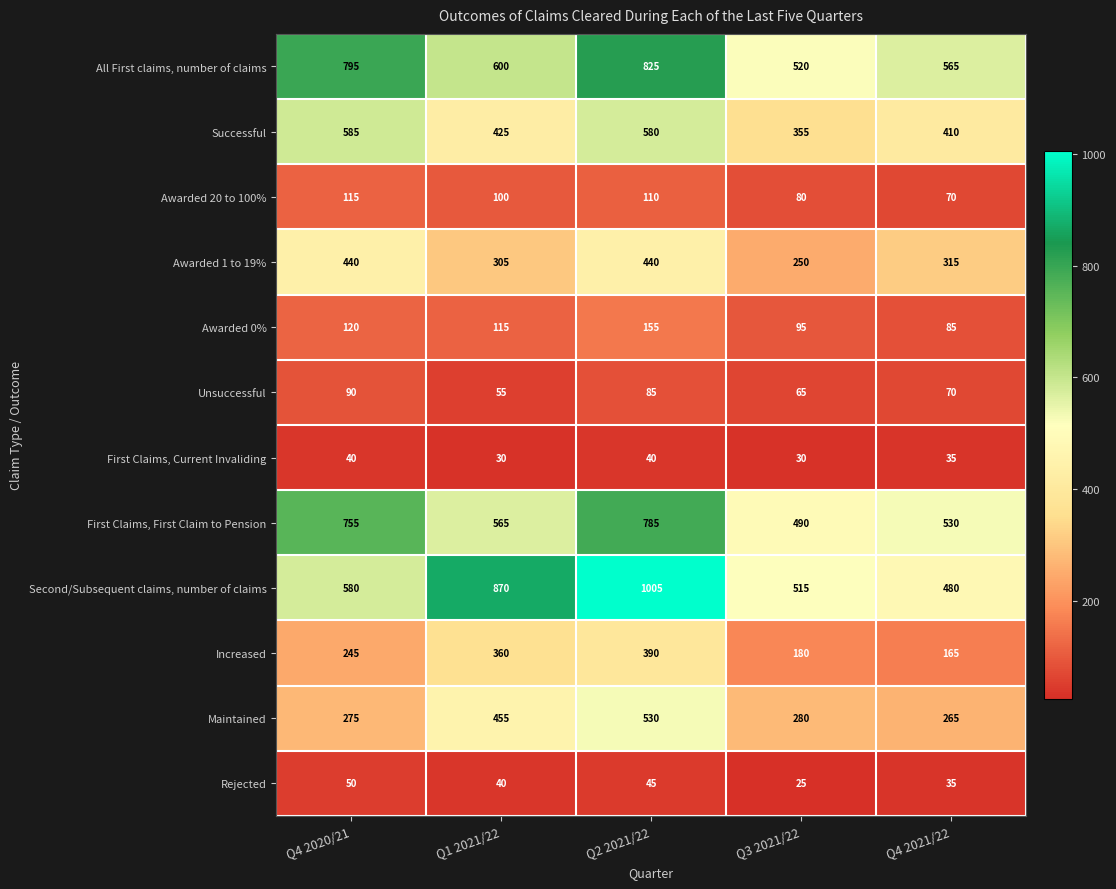

At which label does Maintained first exceed 280?

Q1 2021/22